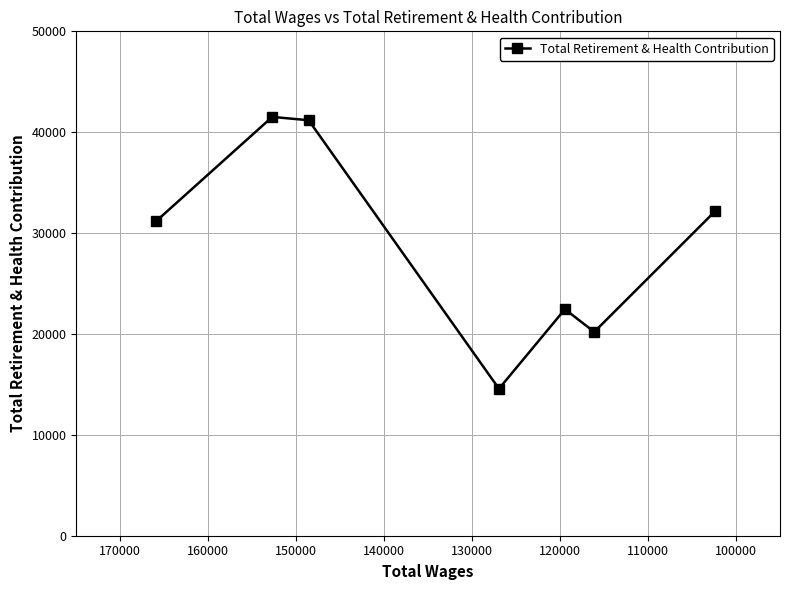

Does the chart display data point markers on the line(s)?

Yes